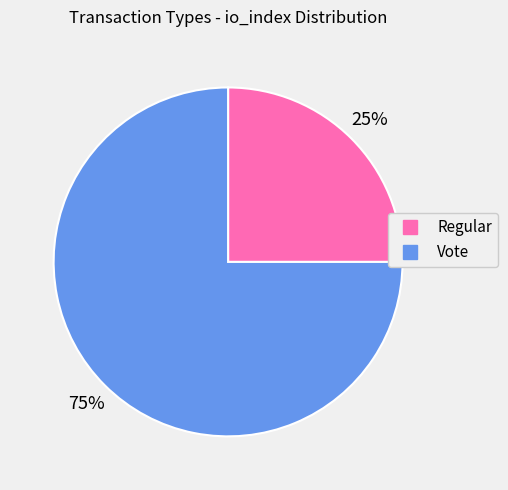

Is the sum of Regular and Vote greater than half?

Yes